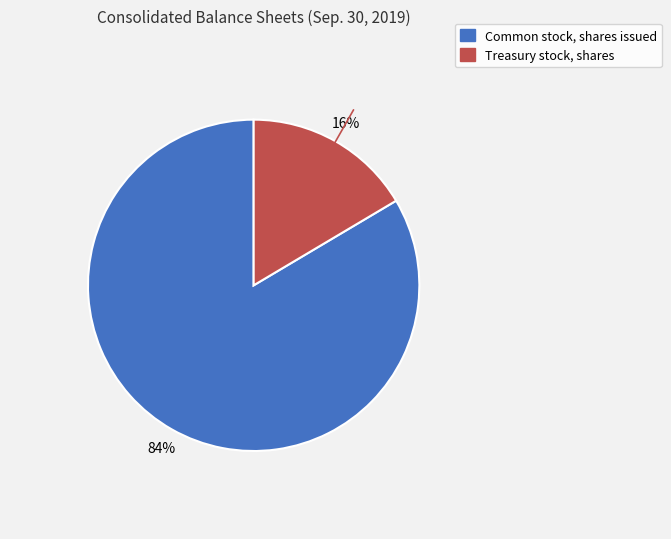

Which has a higher value, Treasury stock, shares or Common stock, shares issued?

Common stock, shares issued